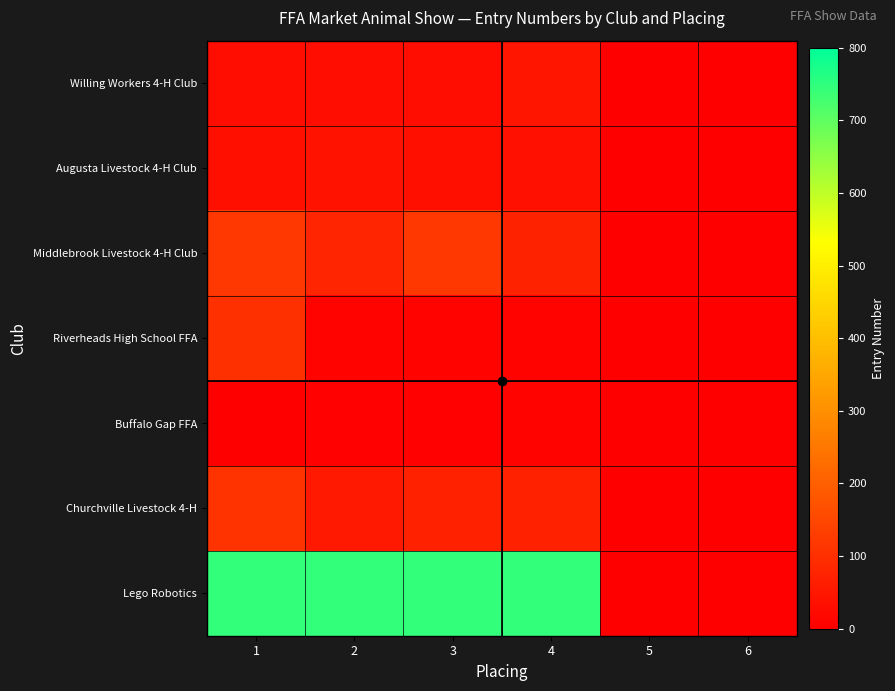

Reading left to right, extract all data points from this chart.

Willing Workers 4-H Club: 1=30	2=30	3=29	4=45	5=0	6=0
Augusta Livestock 4-H Club: 1=33	2=38	3=34	4=35	5=0	6=0
Middlebrook Livestock 4-H Club: 1=116	2=80	3=116	4=74	5=0	6=0
Riverheads High School FFA: 1=103	2=8	3=7	4=8	5=0	6=0
Buffalo Gap FFA: 1=1	2=5	3=6	4=9	5=0	6=0
Churchville Livestock 4-H: 1=109	2=55	3=70	4=70	5=0	6=0
Lego Robotics: 1=744	2=744	3=744	4=744	5=0	6=0